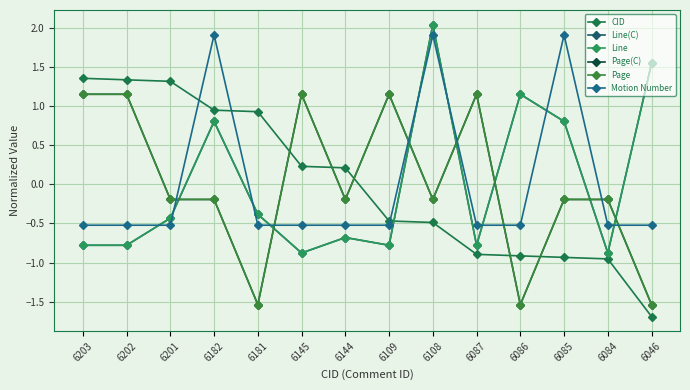

What is the value of the CID point at the 12th from the left?

-0.9